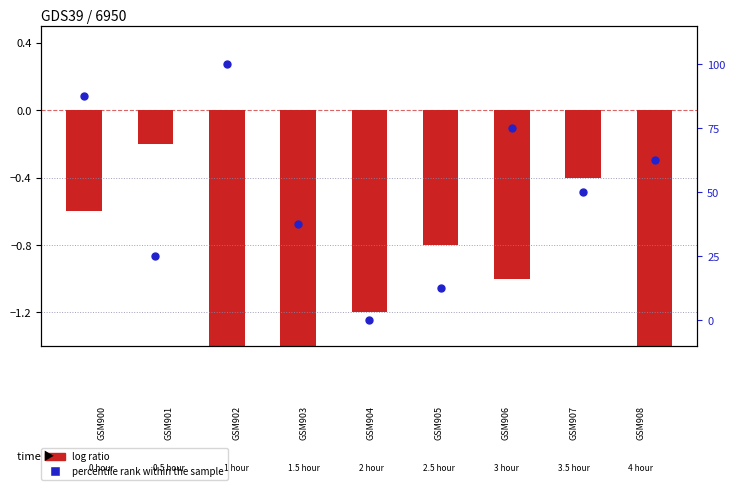

Which series contains the lowest Y value?

log ratio